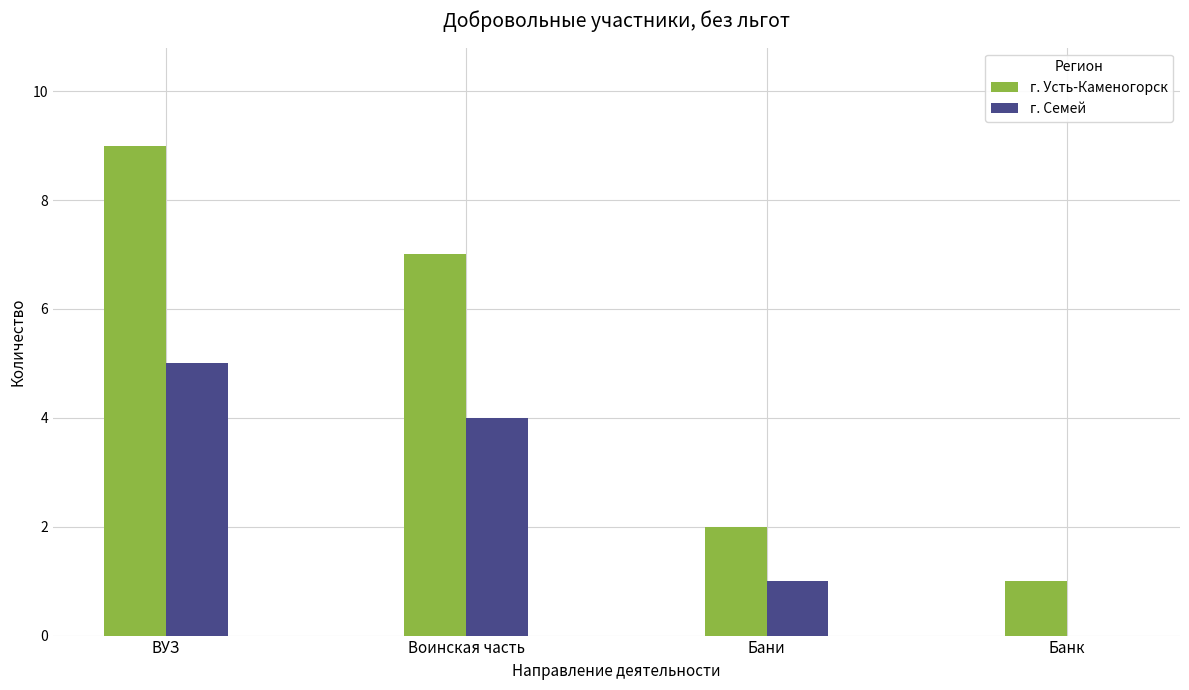

Between ВУЗ and Банк, which series saw the biggest shift?

г. Усть-Каменогорск